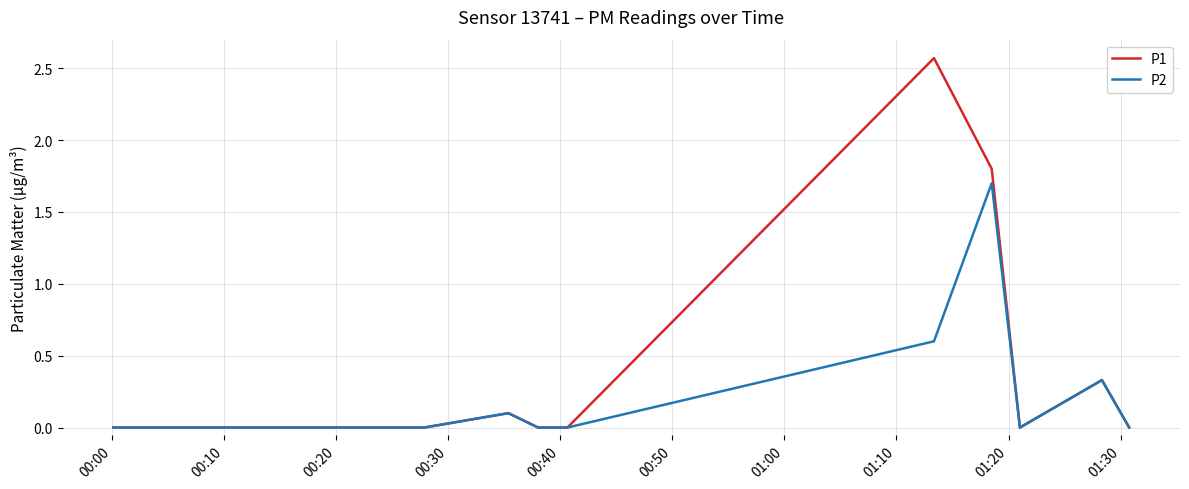

List the series in order of their peak value, lowest first.

P2, P1